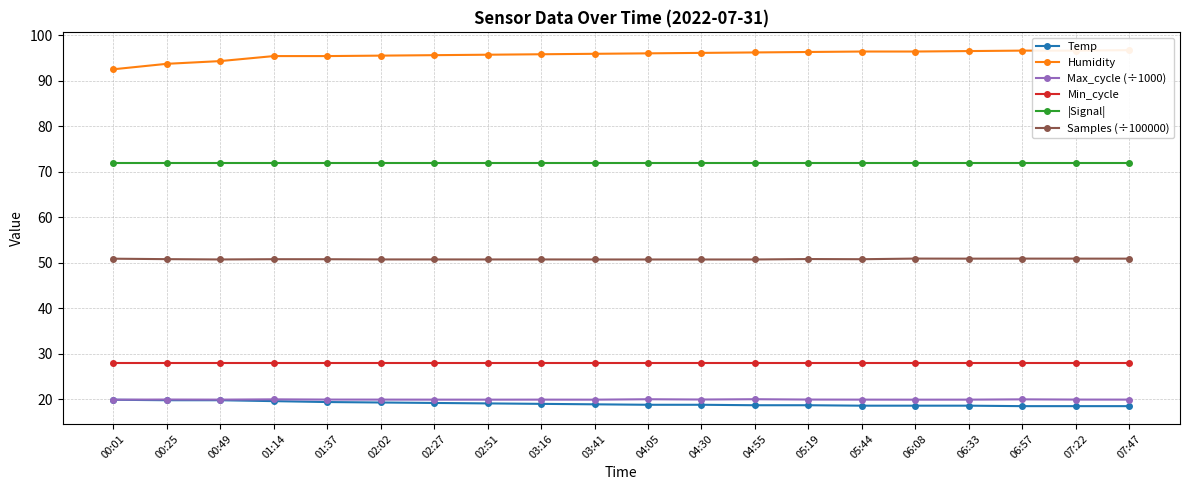

What is the value of the Temp point at the 1st from the left?

19.9